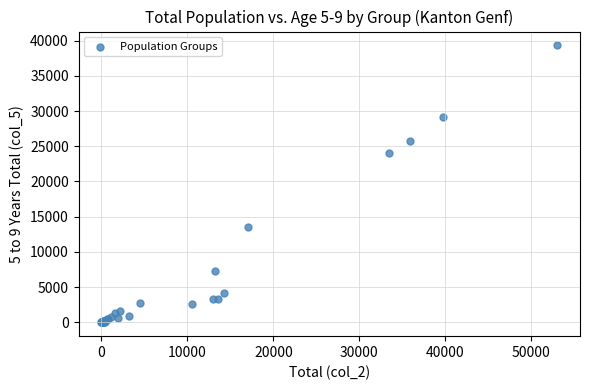

What Y value in the scatter plot is closest to 19660?

24068